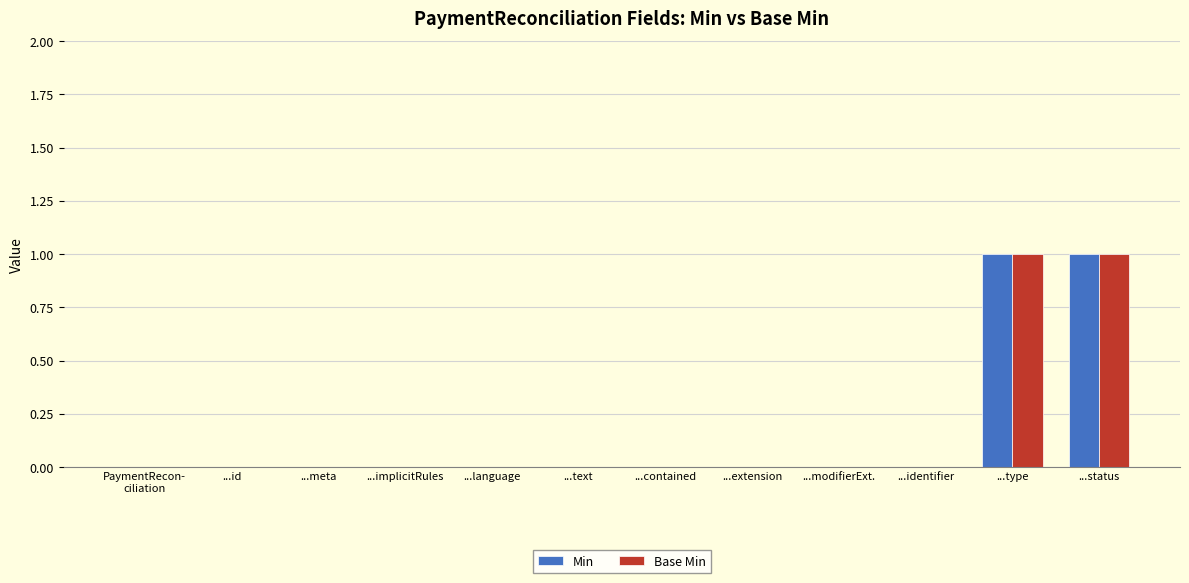

The Base Min series shows 0 at ...meta. True or false?

True